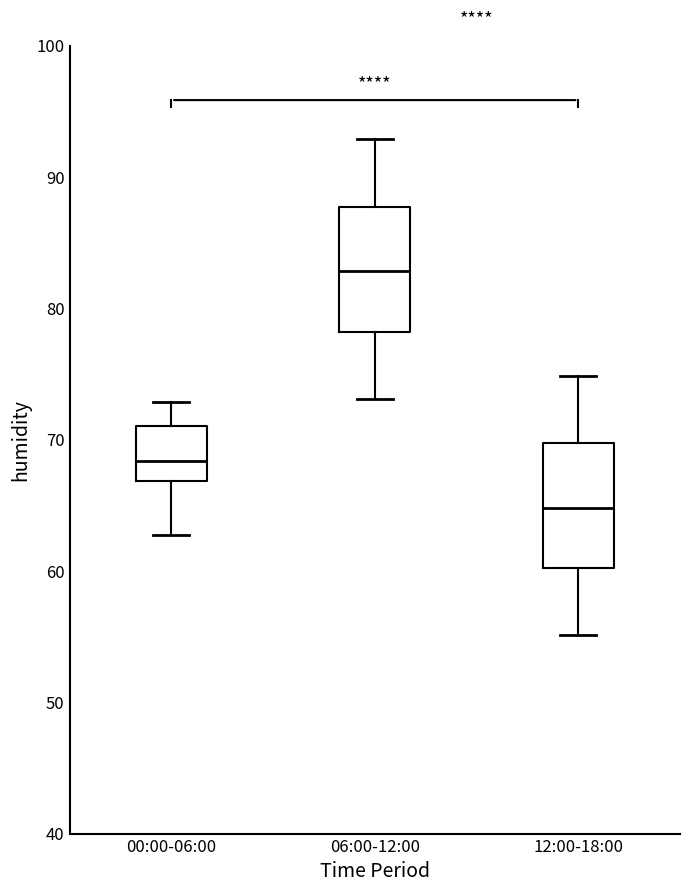

Reading left to right, transcribe this box plot: for each box, give where its median line is, the range the box spans, and where its two whiskers end, as read against the y-axis. The values are not printed on the chart, so give them approximately, as read against the axis.

00:00-06:00: median 68, box 67 to 71, whiskers 63 to 73
06:00-12:00: median 83, box 78 to 88, whiskers 73 to 93
12:00-18:00: median 65, box 60 to 70, whiskers 55 to 75